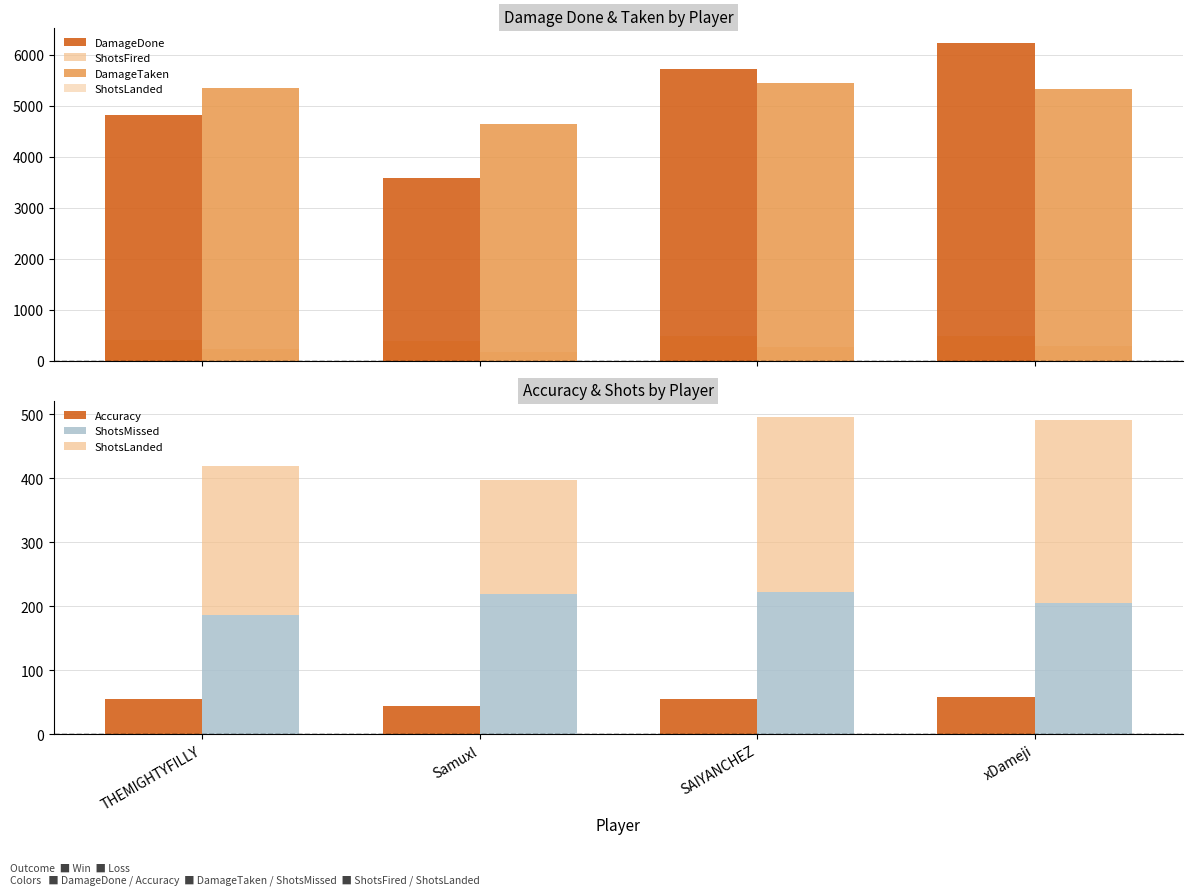

What are all the series names shown in the legend?

DamageDone, ShotsFired, DamageTaken, ShotsLanded, Accuracy, ShotsMissed